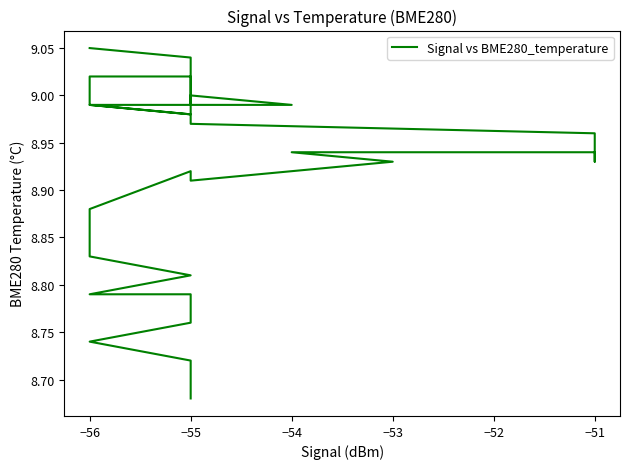

What is the minimum value shown in the chart?

8.7